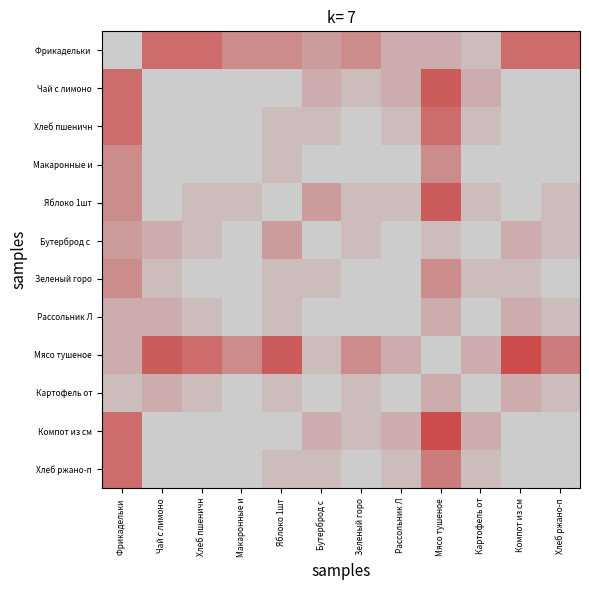

At which category is the sum across all series the highest?

Макаронные и